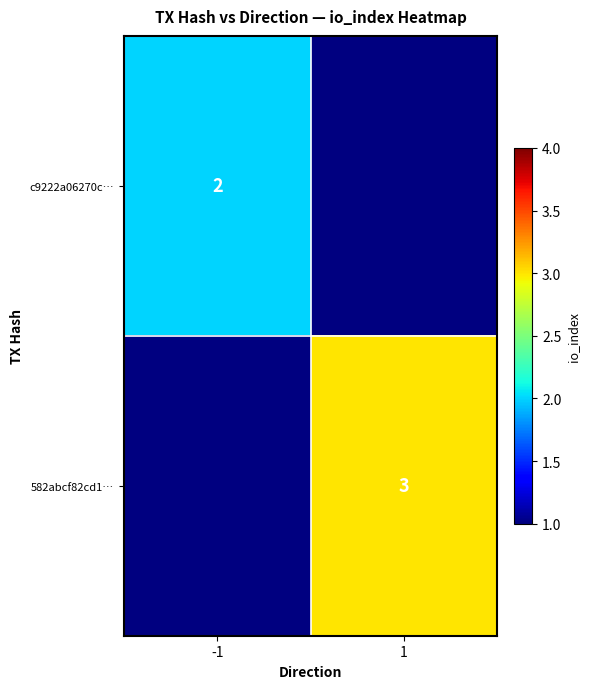

The 582abcf82cd1… series shows 3 at 1. True or false?

True